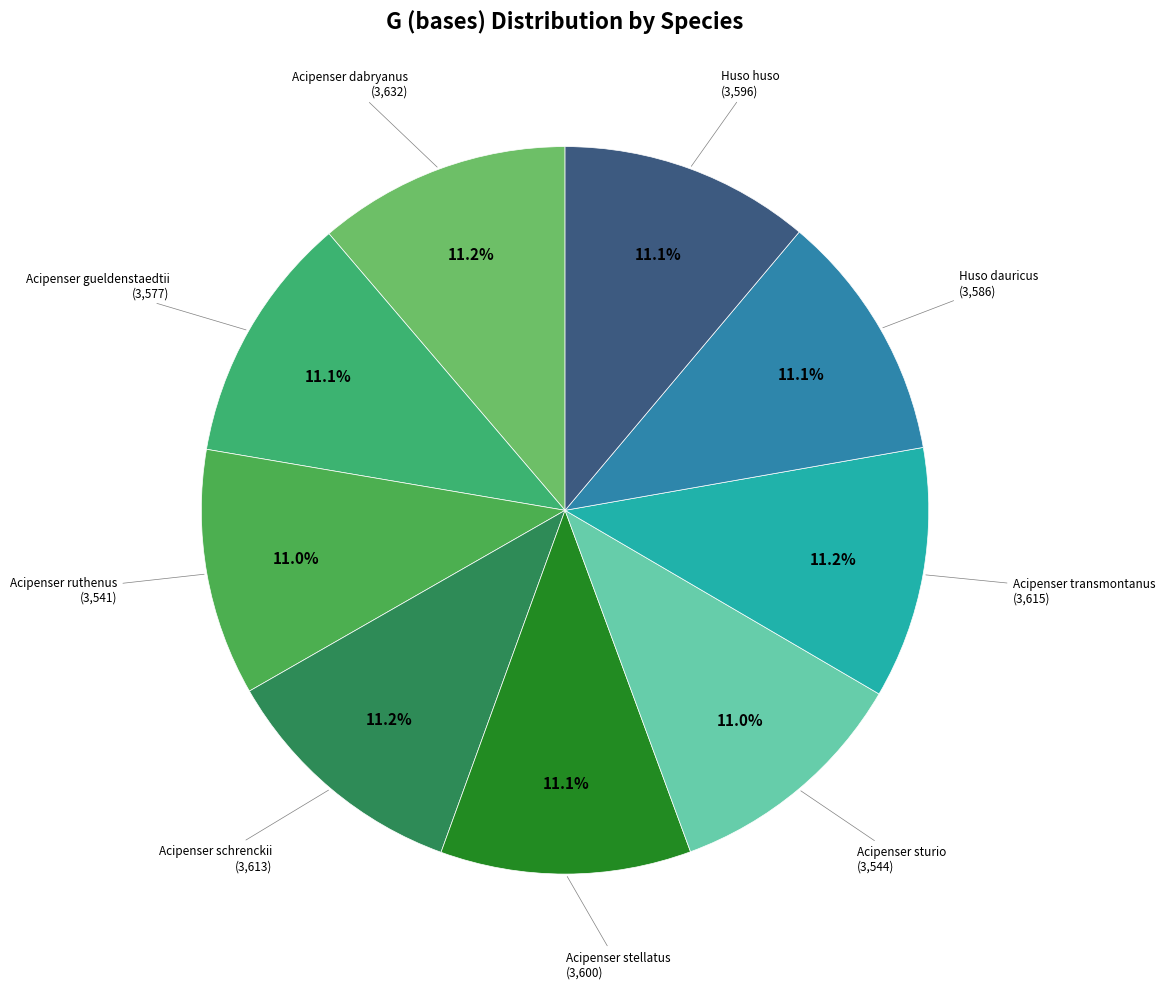

Count the number of slices in the pie.

9